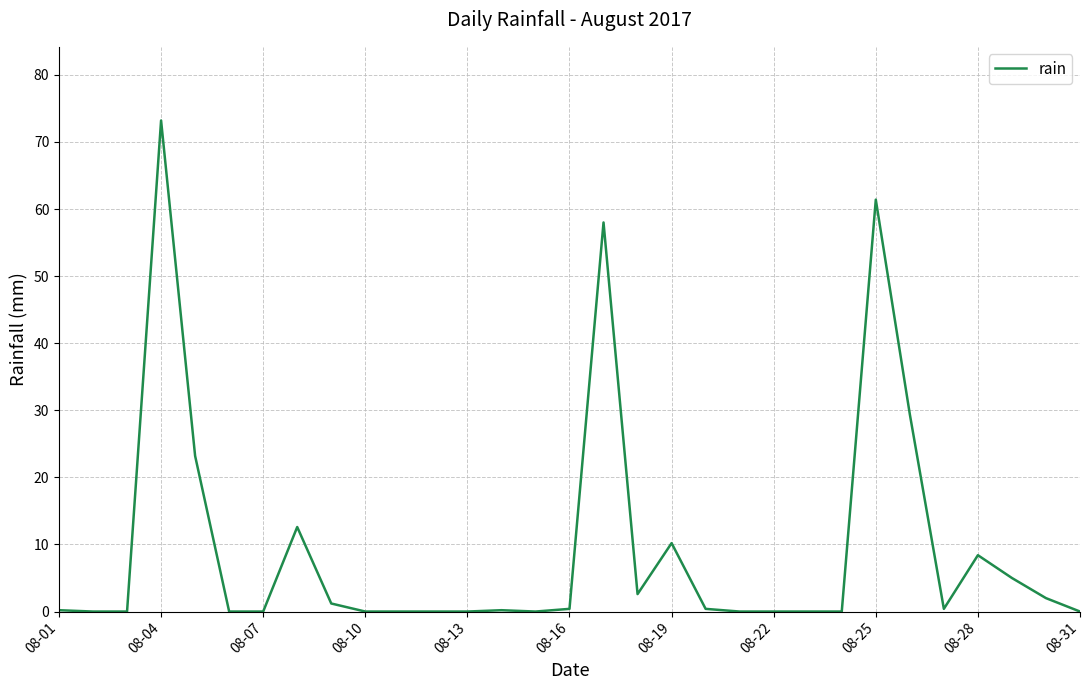

What is the maximum value shown in the chart?

73.2